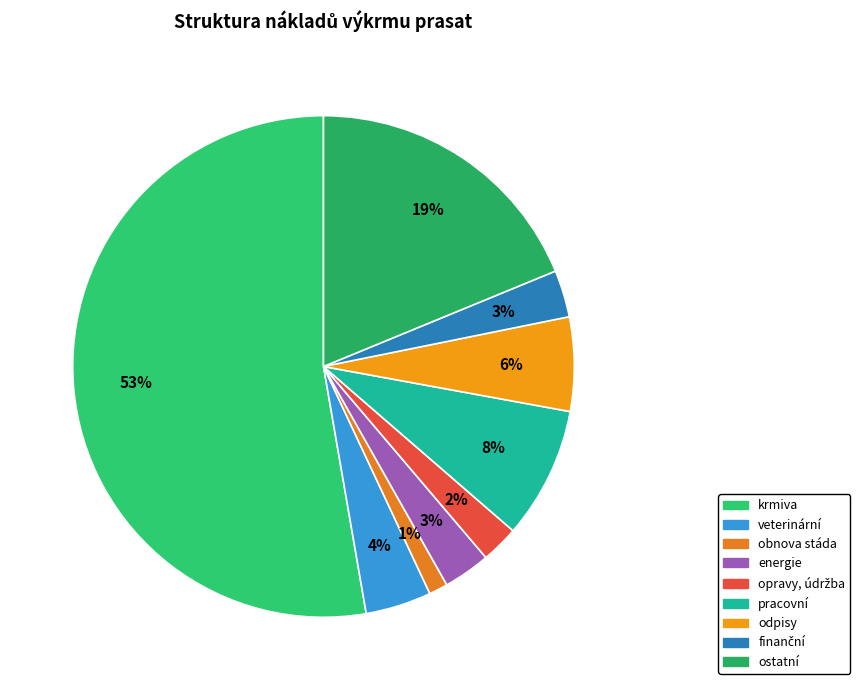

To the nearest percent, what is the average slice percentage?

11%